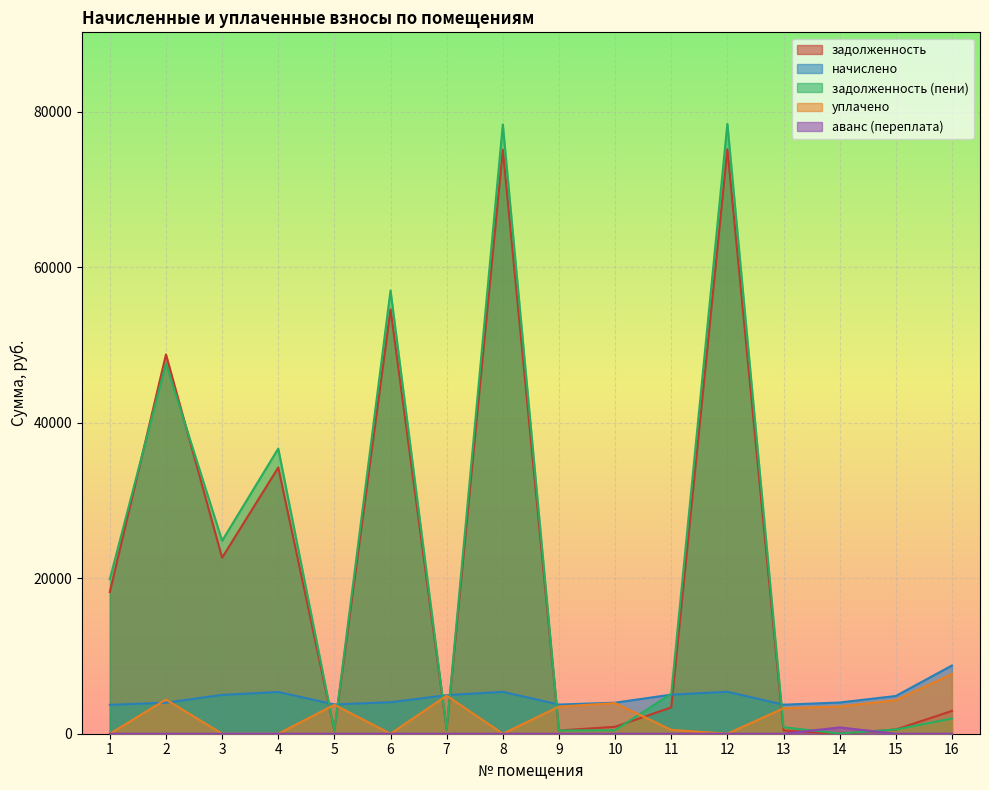

What is the sum of the задолженность (пени) values at 13 and 6?

57825.1